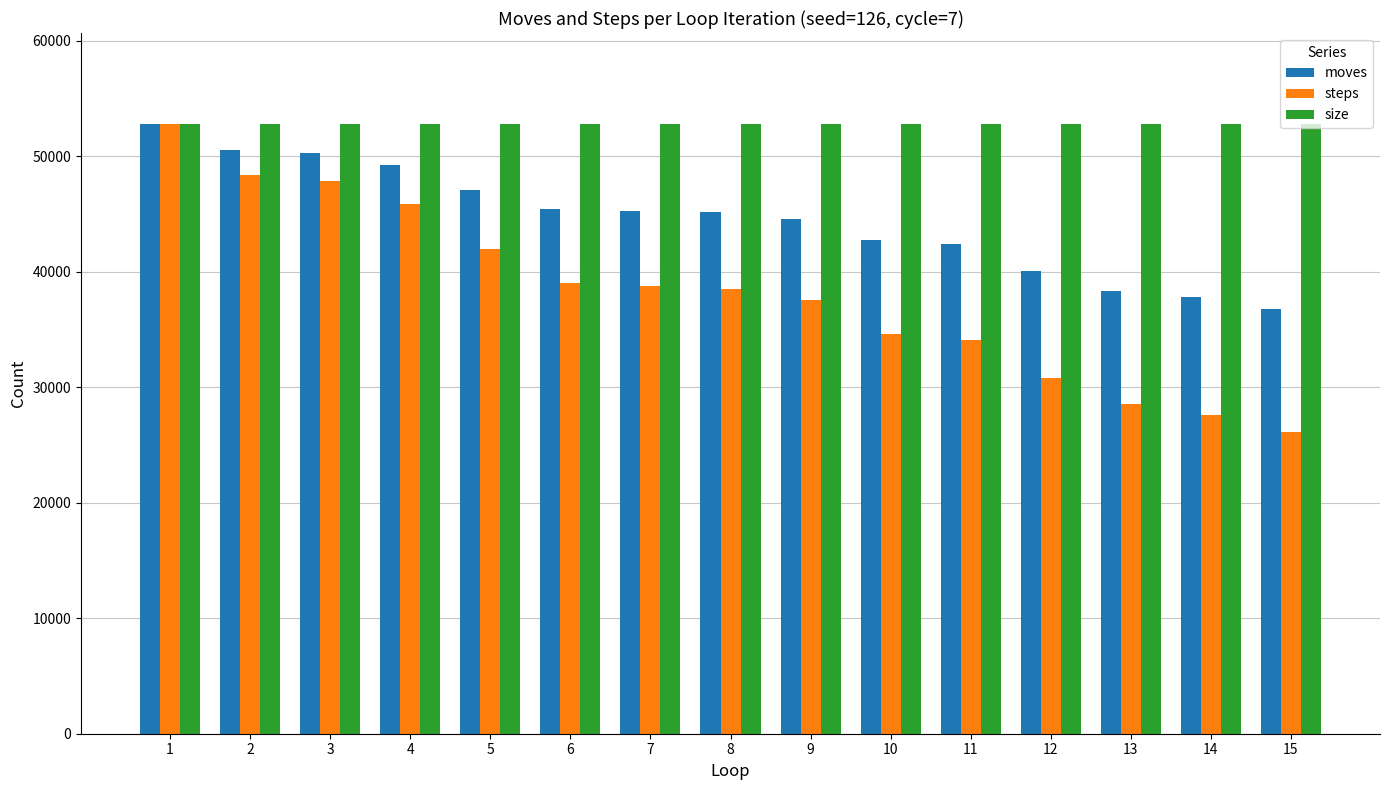

What value does the size series have at 11?

52760